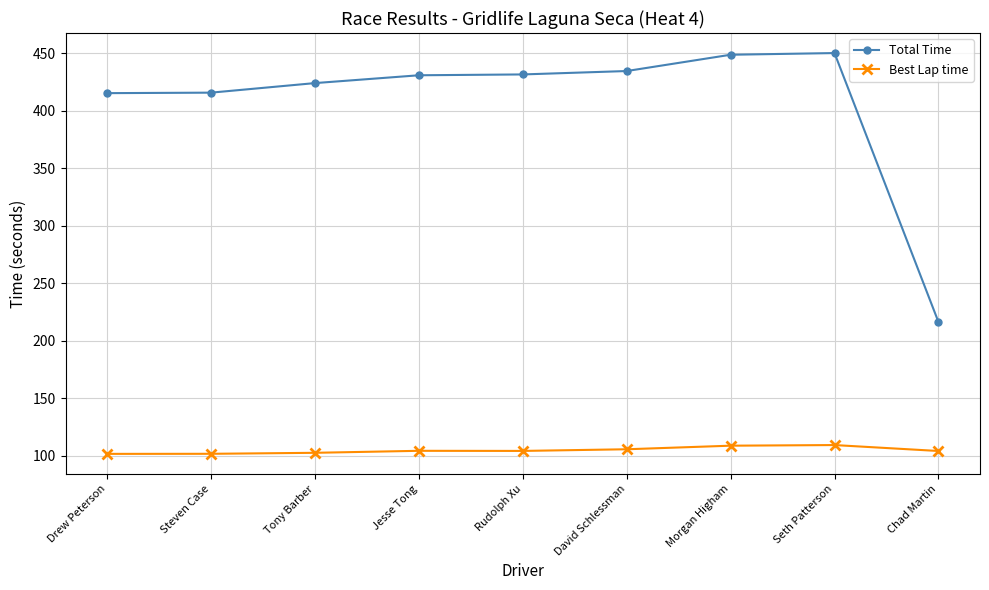

Rank the series by their maximum value, from highest to lowest.

Total Time, Best Lap time